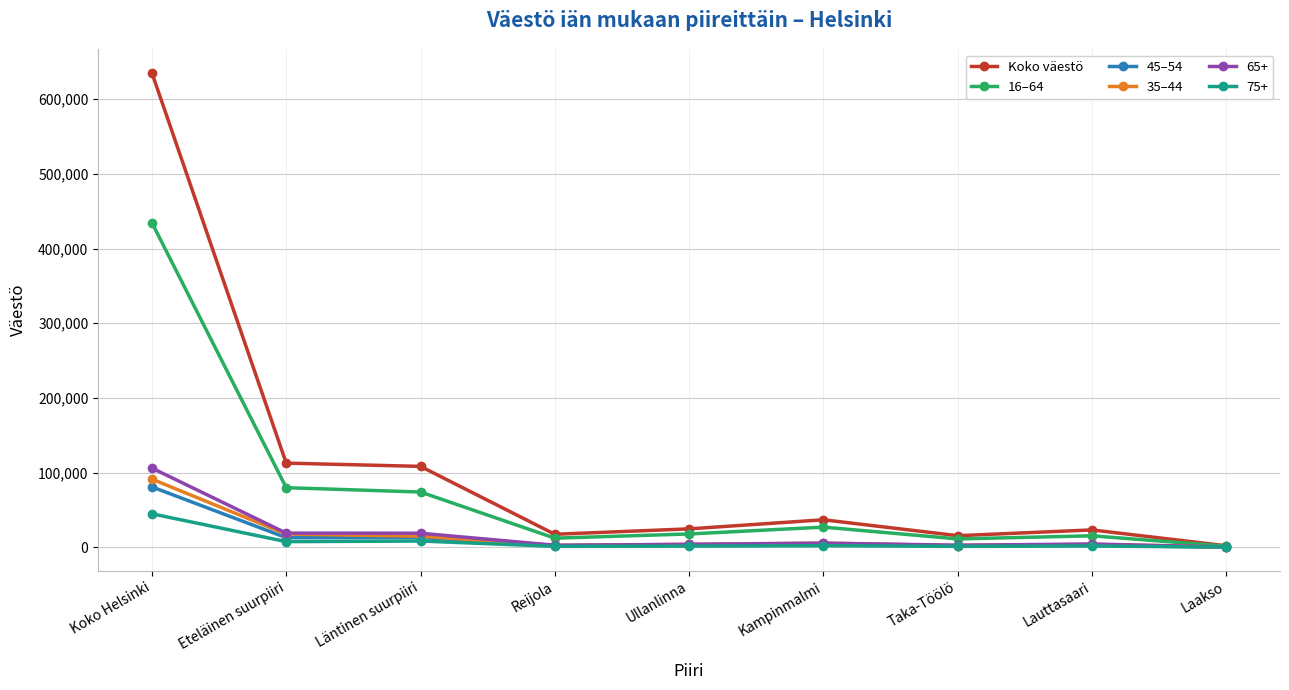

What is the total value across all series at Lauttasaari?

51129